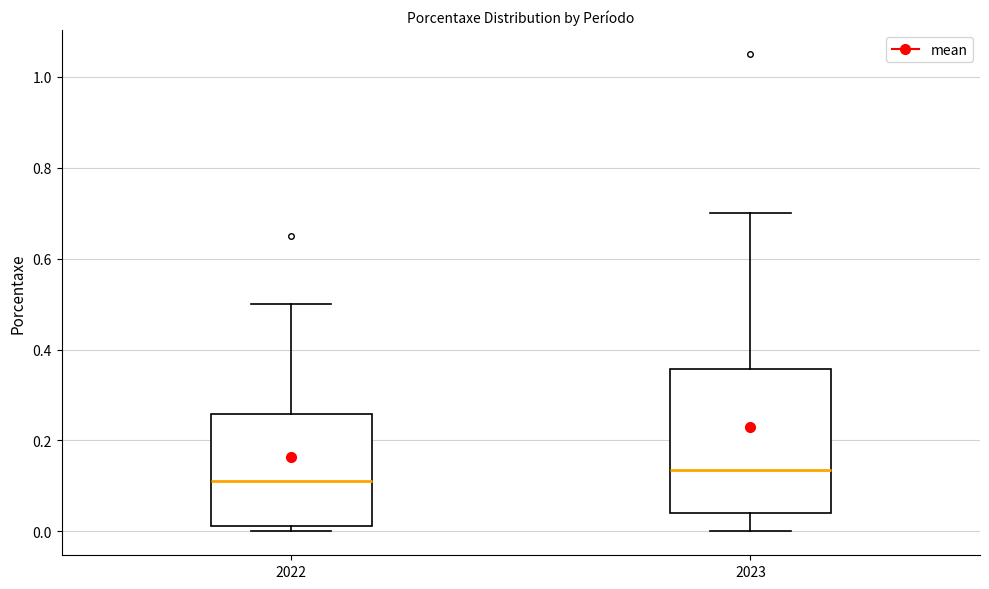

Comparing the boxes themselves (not the whiskers), which one is the tallest?

2023